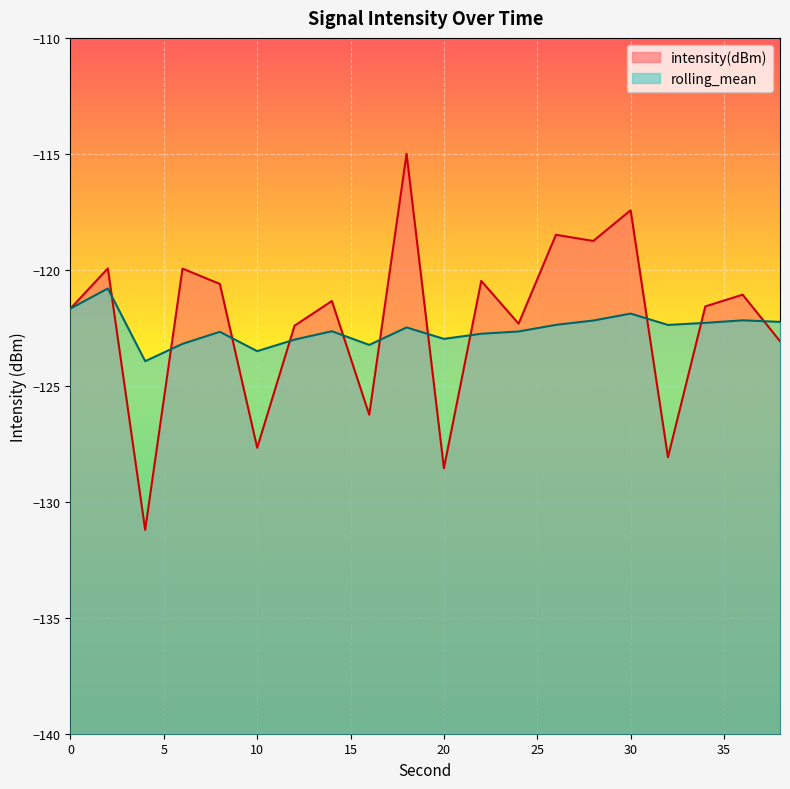

The value of rolling_mean at 22 is -85.7. True or false?

False